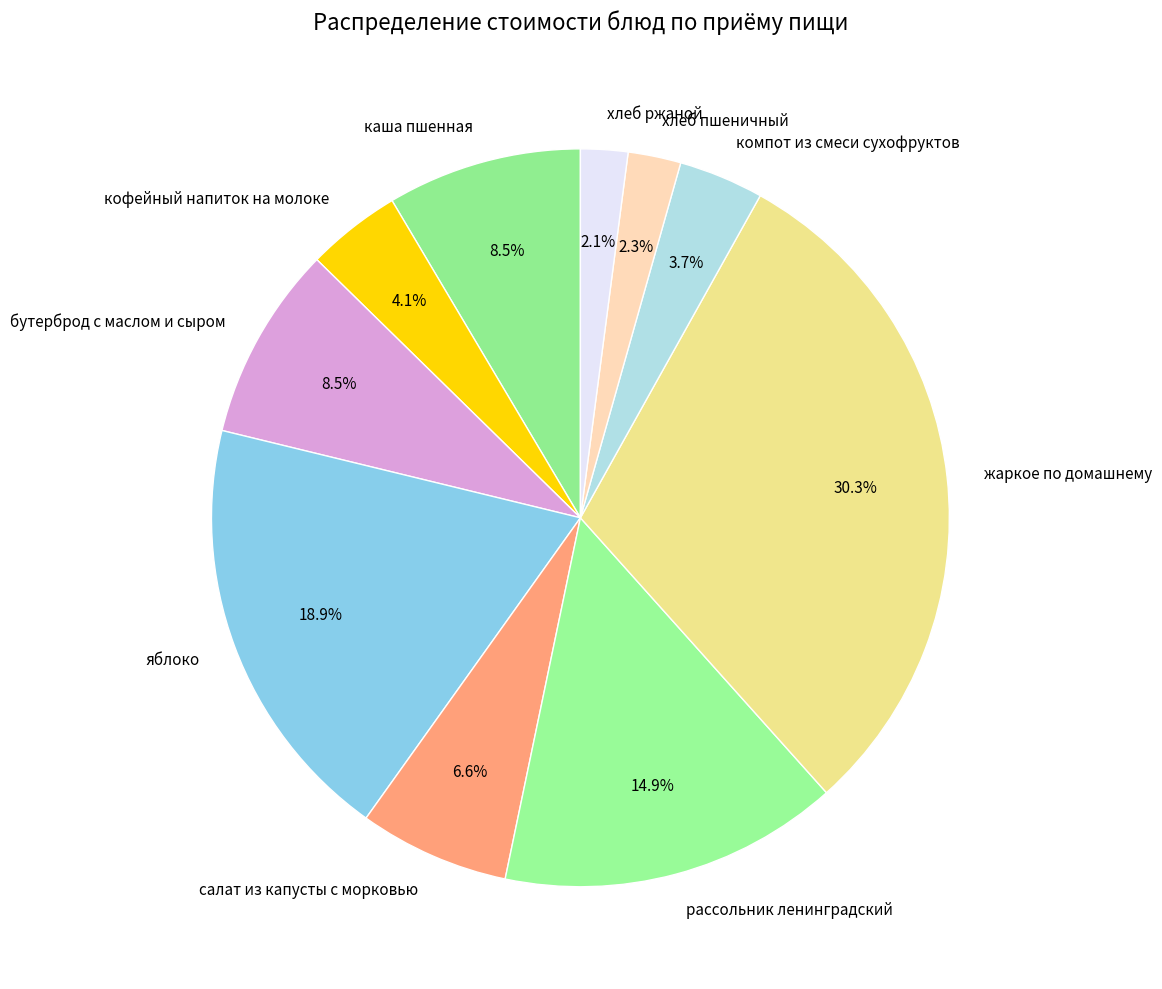

True or false: хлеб ржаной accounts for 15% of the total.

False